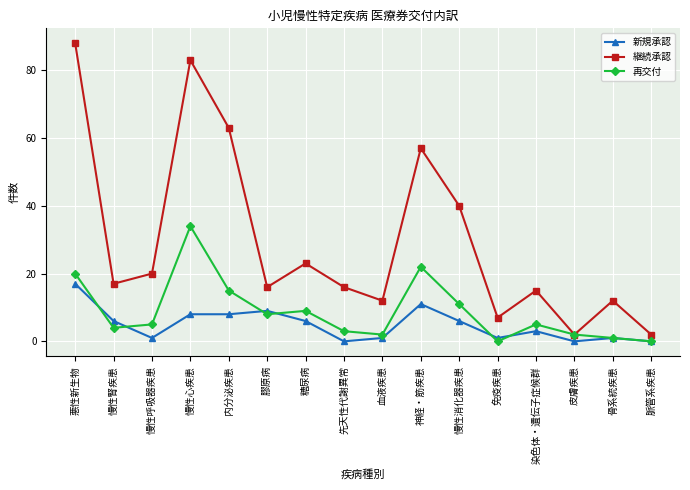

What is the difference between the maximum and minimum values in the 再交付 series?

34